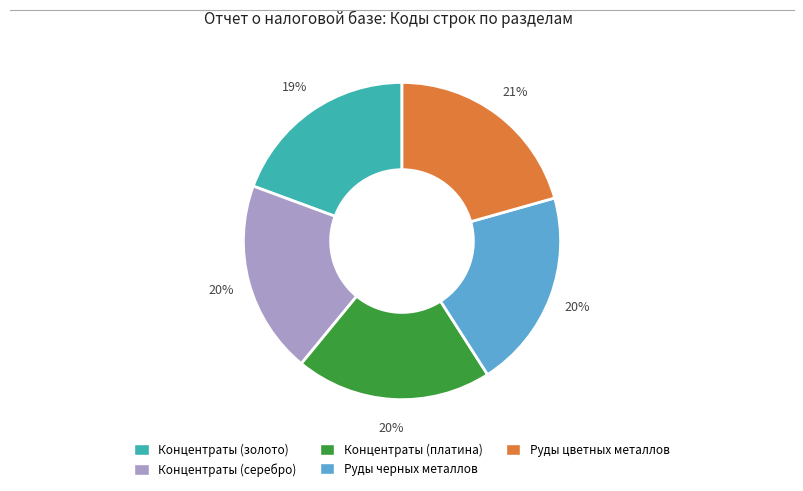

Which has a higher value, Руды цветных металлов or Концентраты (платина)?

Руды цветных металлов